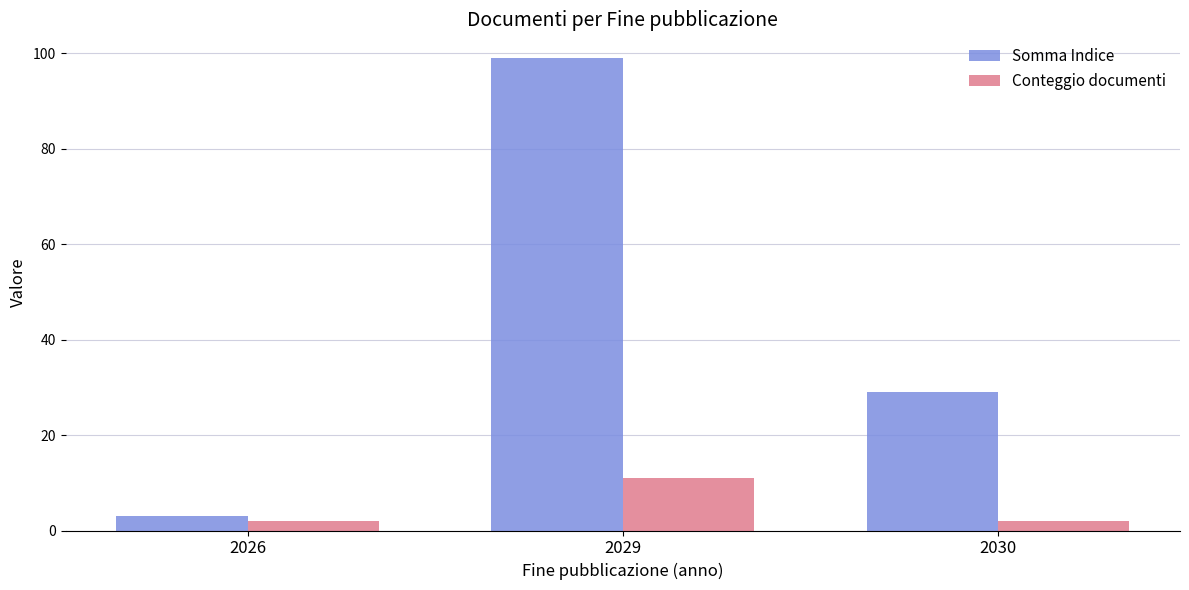

What is the sum of all Somma Indice values?

131